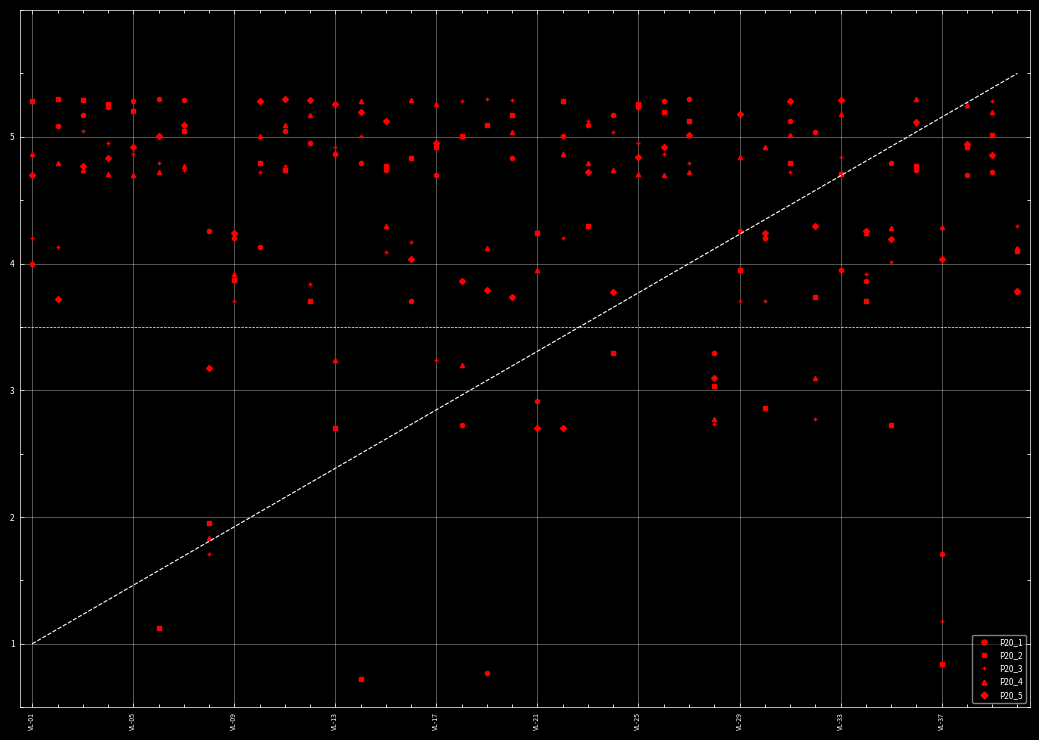

What is the lowest value of the P20_3 series?

1.2